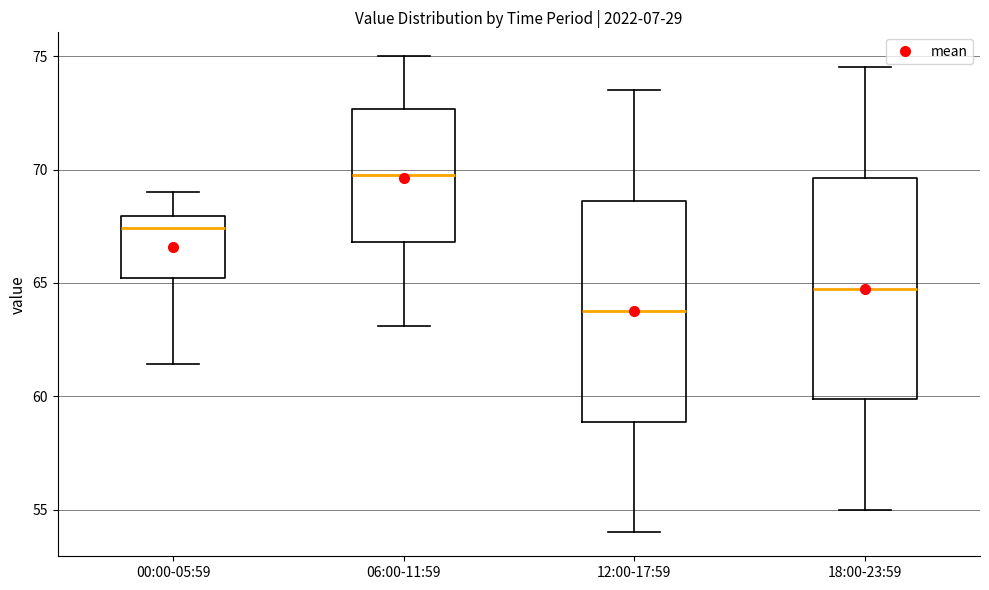

Which box's median line is the highest?

06:00-11:59